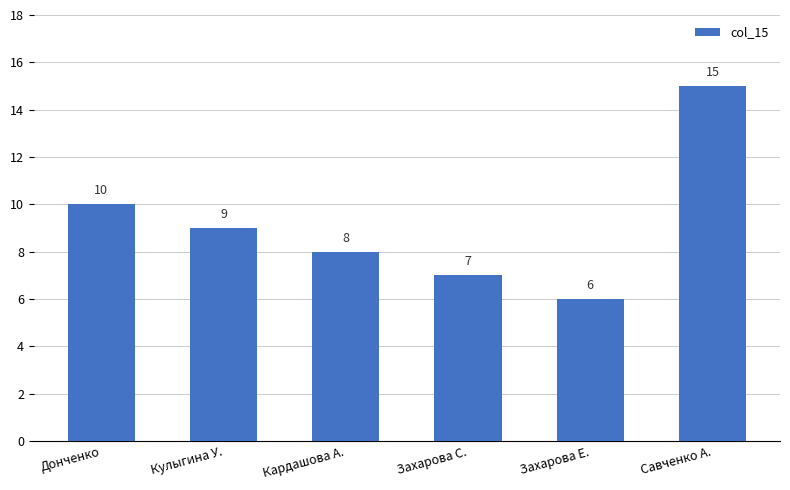

What is the label of the 4th bar from the right?

Кардашова А.